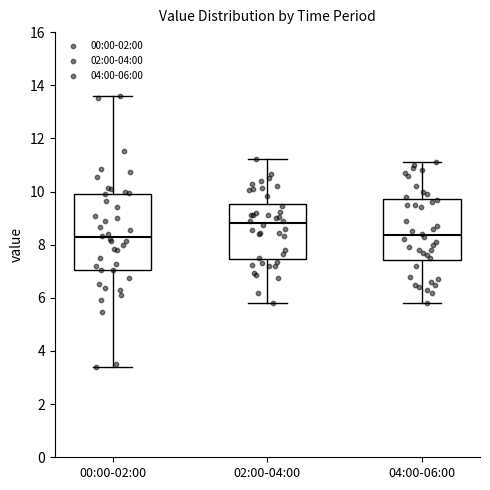

Which box has the highest median line?

02:00-04:00